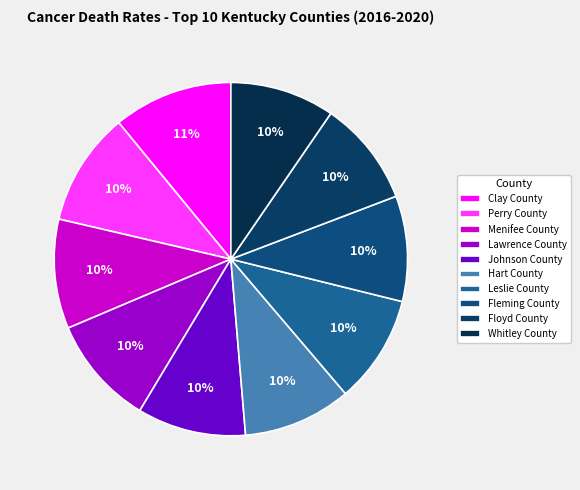

Approximately how many times larger is the value at Menifee County compared to Floyd County?

1.0